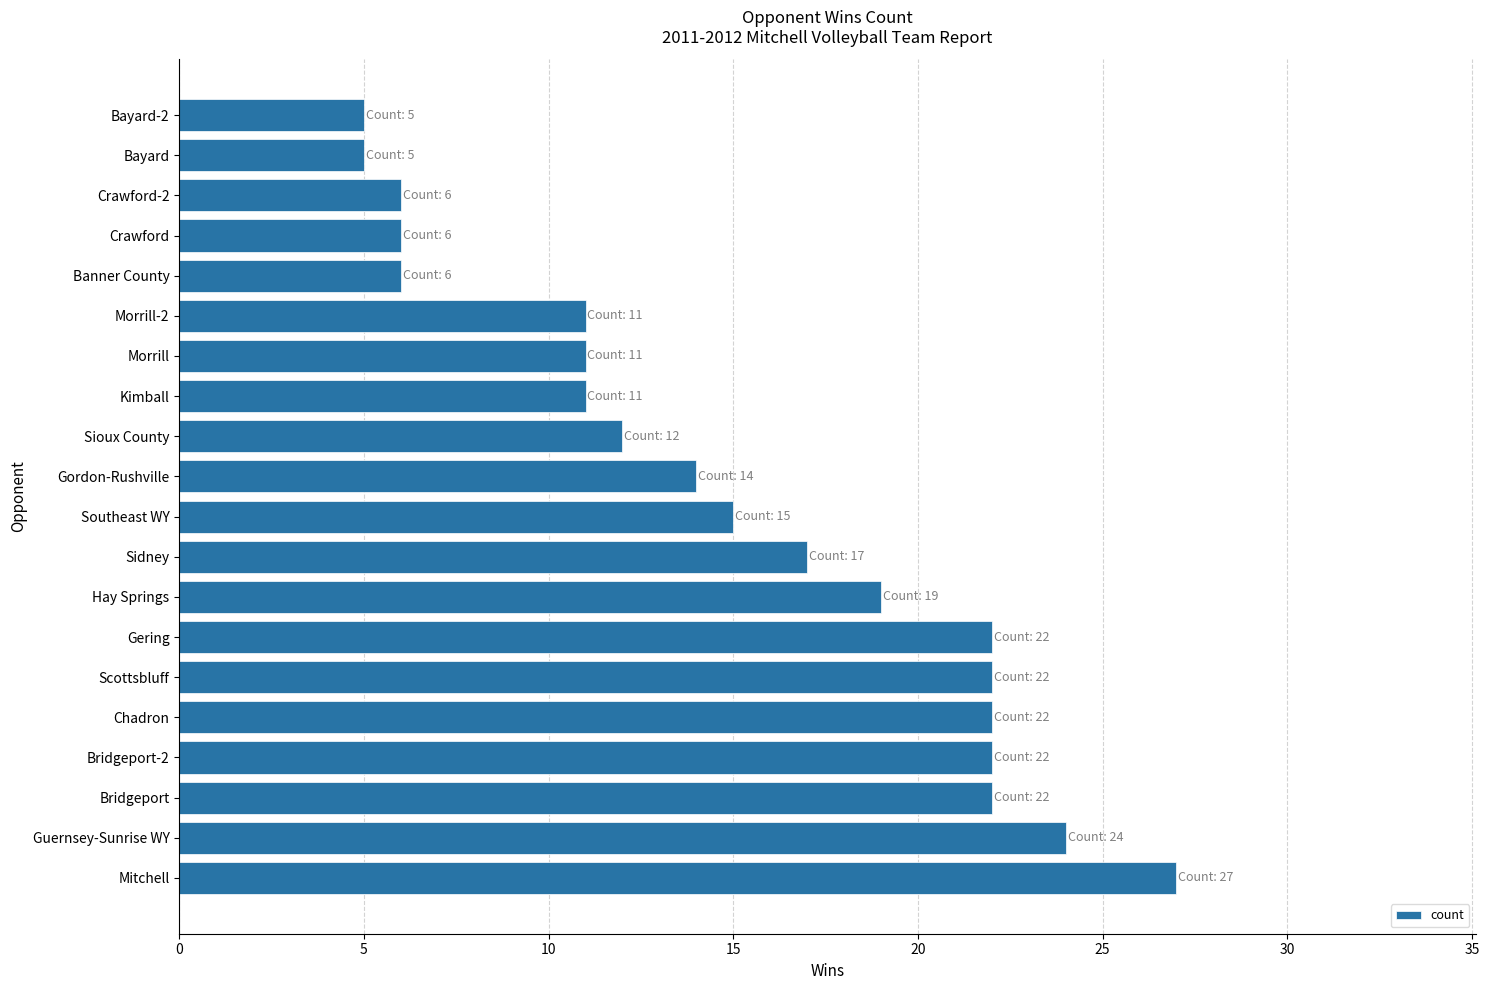

Reading top to bottom, list all the values displayed in this chart.

5	5	6	6	6	11	11	11	12	14	15	17	19	22	22	22	22	22	24	27